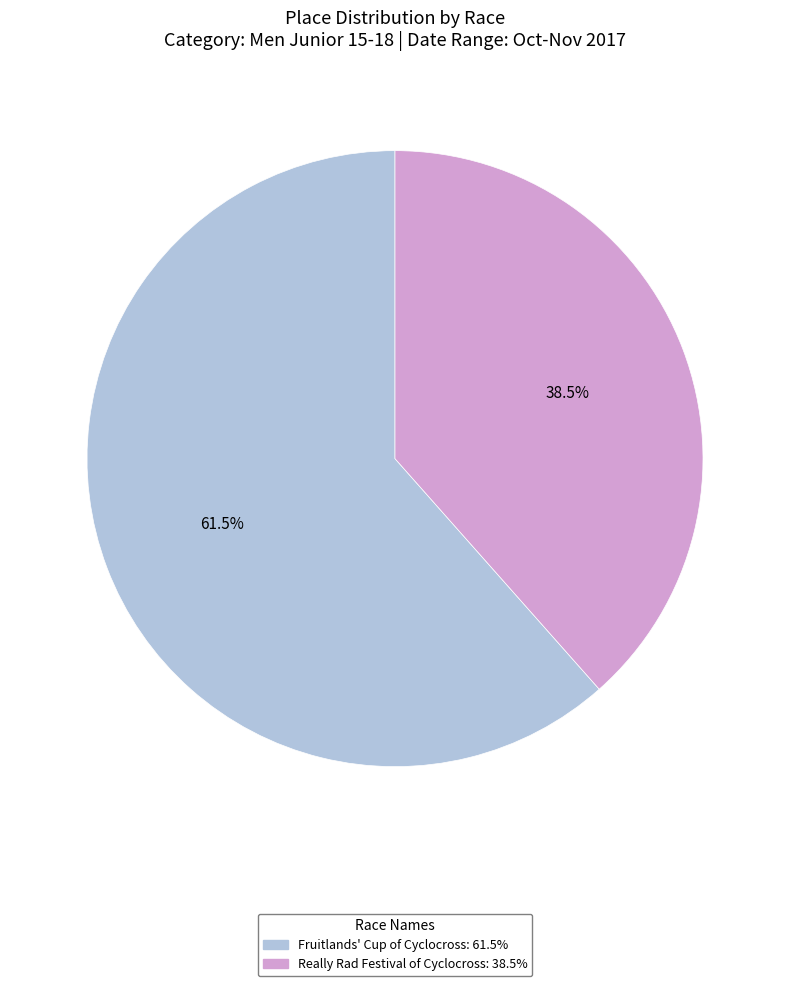

Does any single category account for the majority?

Yes